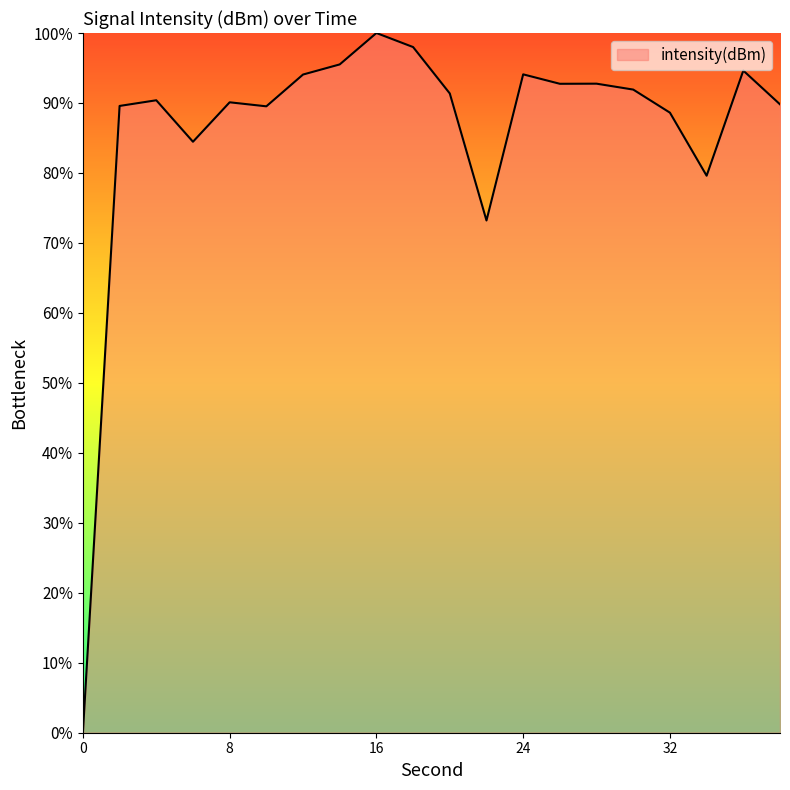

Does the chart display data point markers on the line(s)?

No